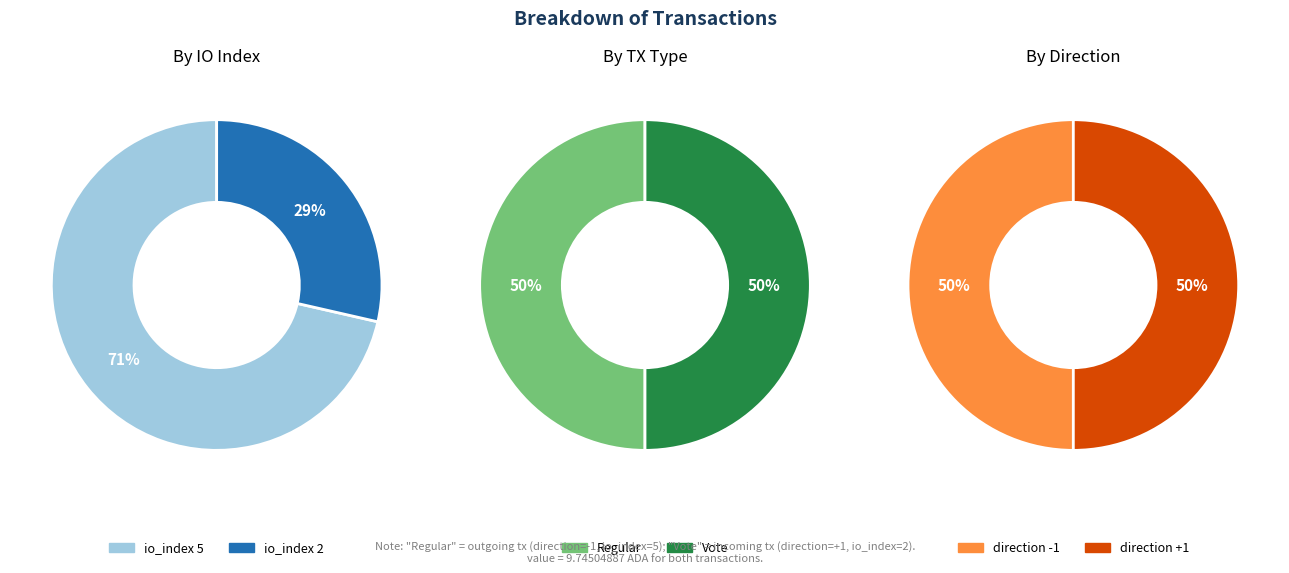

To the nearest percent, what is the difference between the largest and smallest slice percentages?

43%